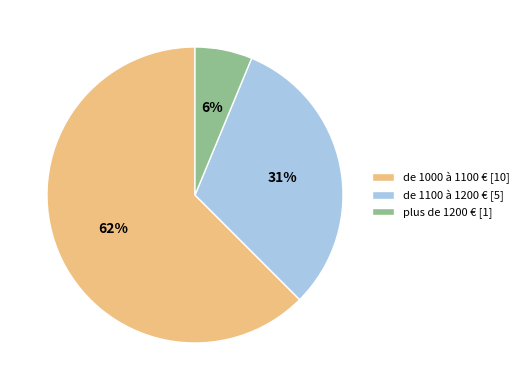

Between de 1100 à 1200 € and plus de 1200 €, which is larger?

de 1100 à 1200 €